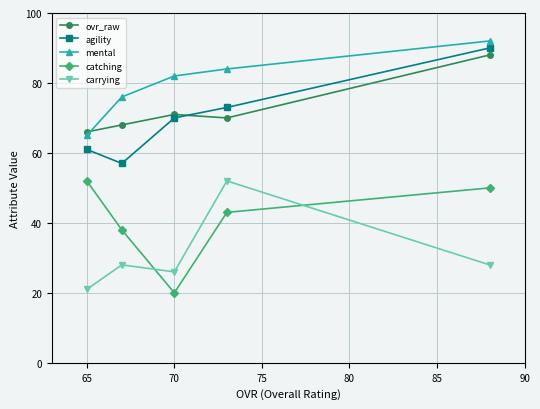

What is the maximum value shown in the chart?

92